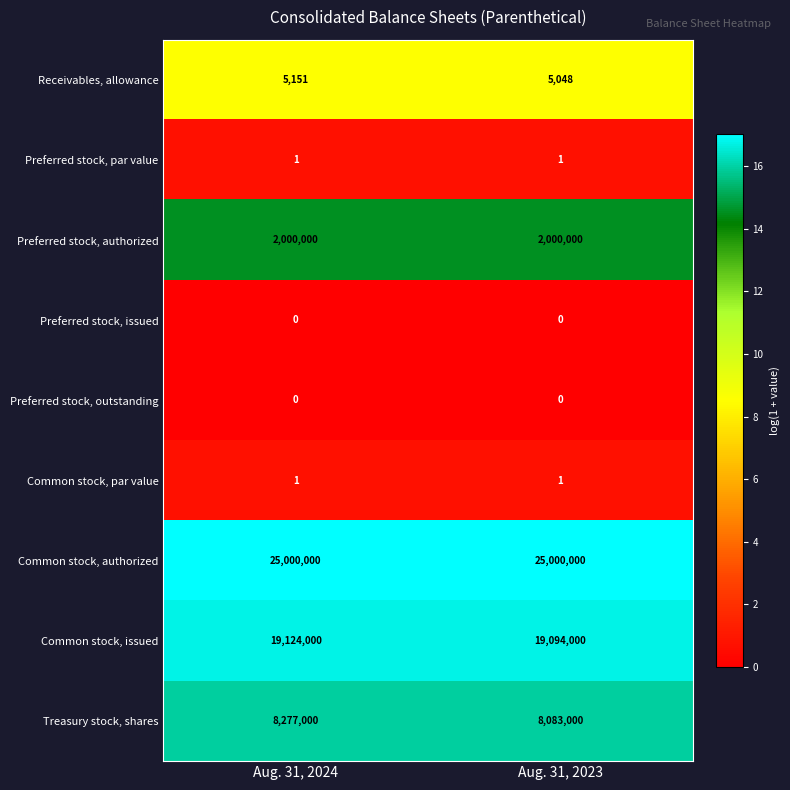

What is the difference between the Receivables, allowance values at Aug. 31, 2024 and Aug. 31, 2023?

103